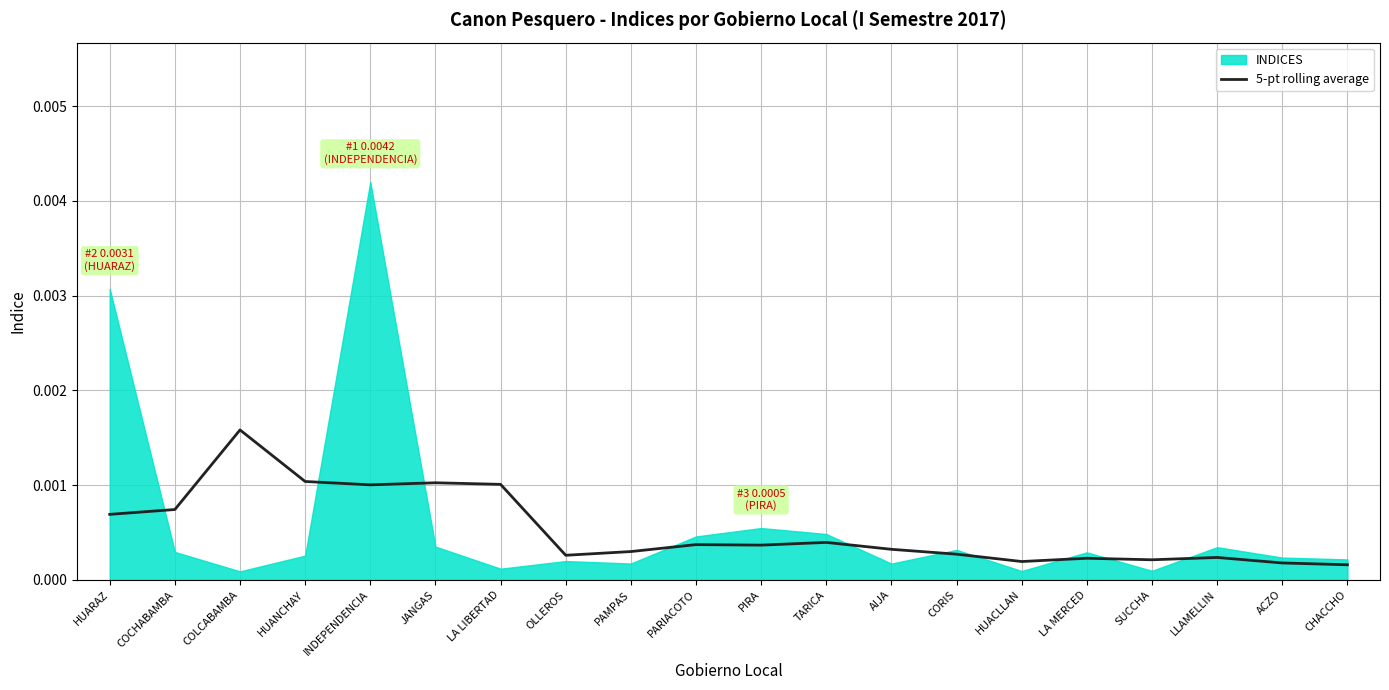

The chart shows a value of 0.0 at COLCABAMBA. True or false?

True